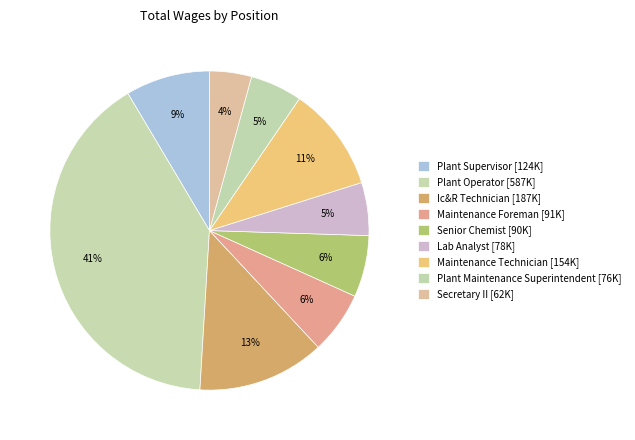

Combined, do Plant Operator and Maintenance Technician account for over 50%?

Yes